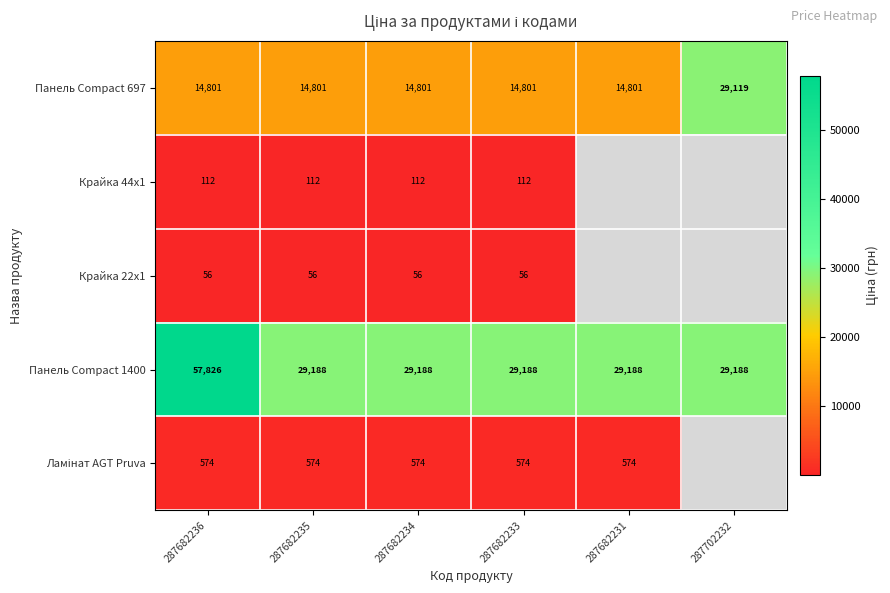

What is the difference between the highest and lowest values at 287682233?

29132